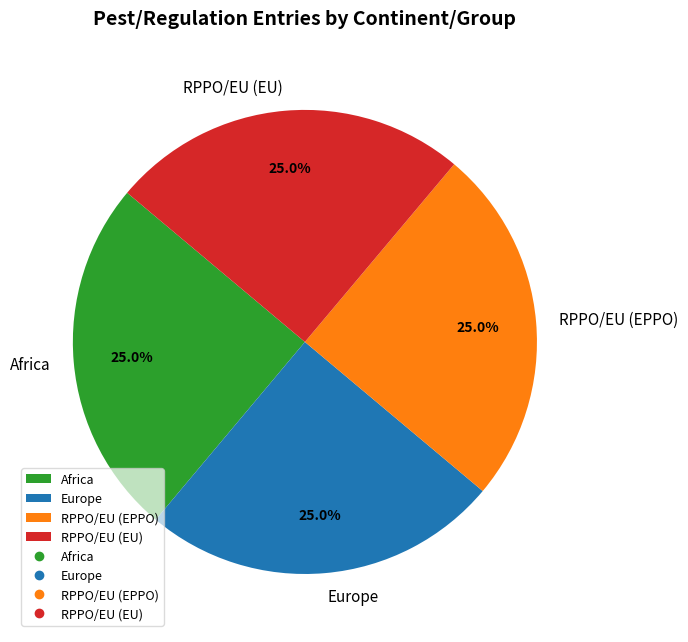

How many slices are in this pie chart?

4